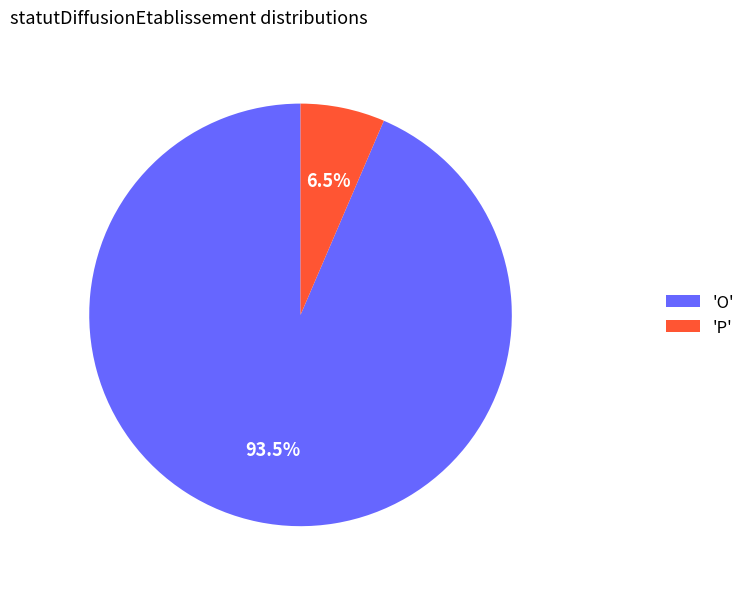

To the nearest percent, what is the average slice percentage?

50%